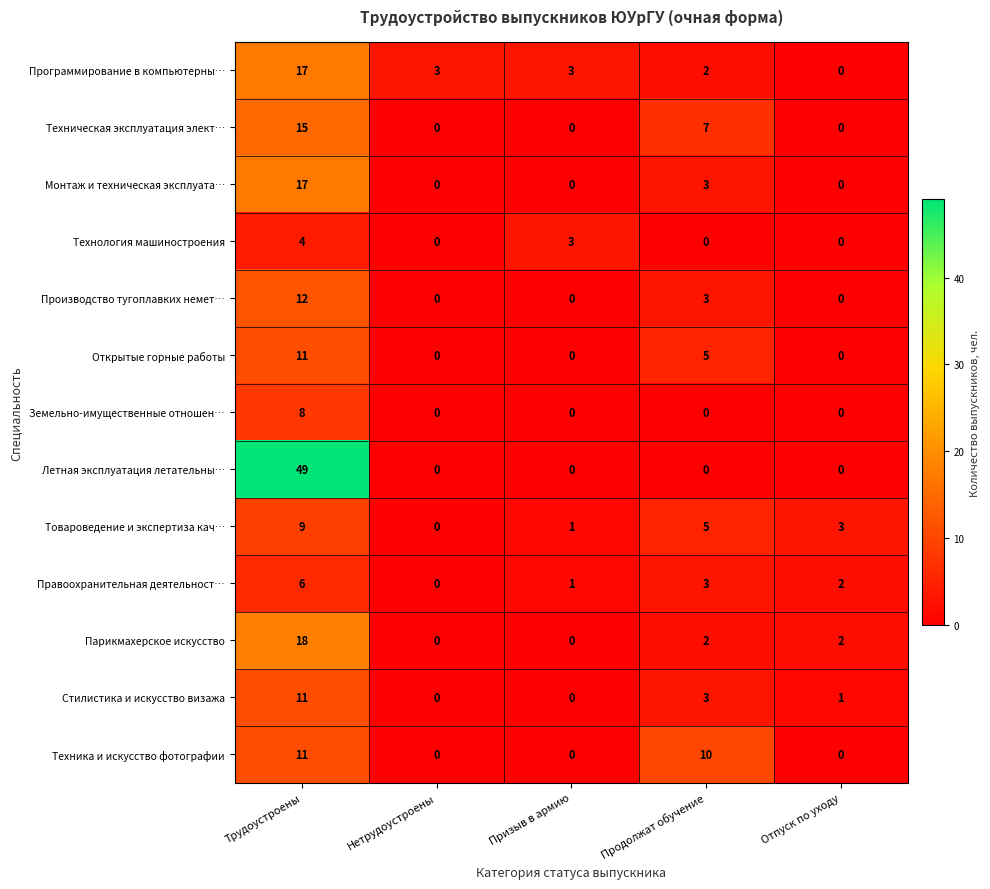

What is the sum of all Монтаж и техническая эксплуата… values?

20